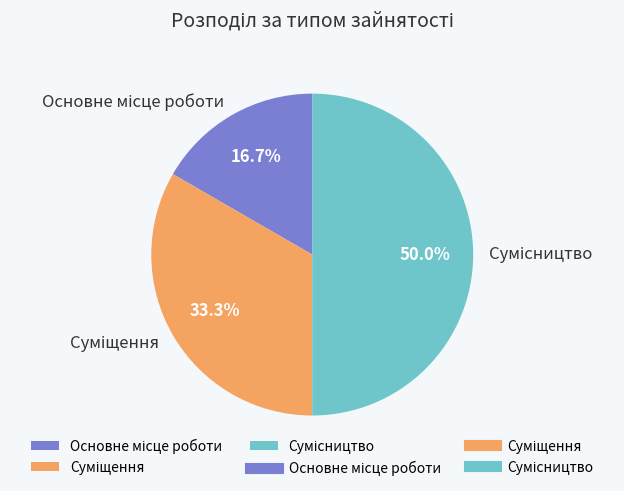

Is there any slice that represents more than half of the pie?

No